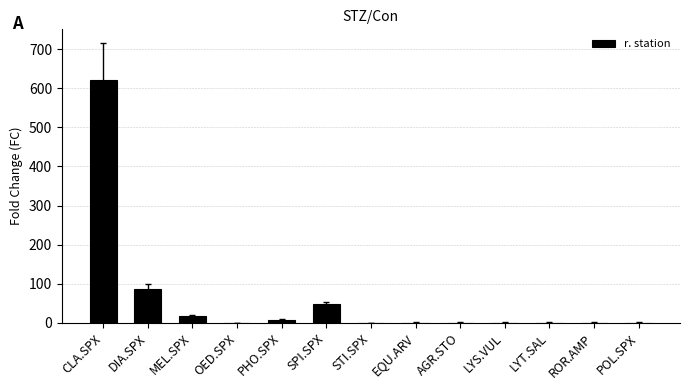

Is it true that the value at DIA.SPX is 87.0?

True